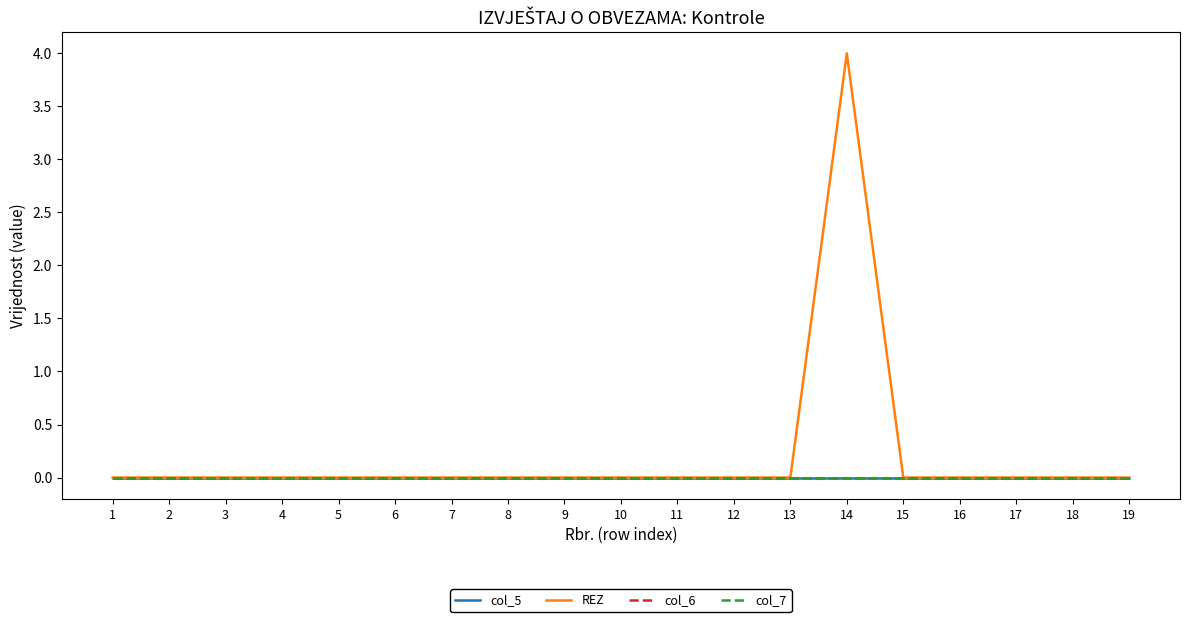

Does the chart display data point markers on the line(s)?

No